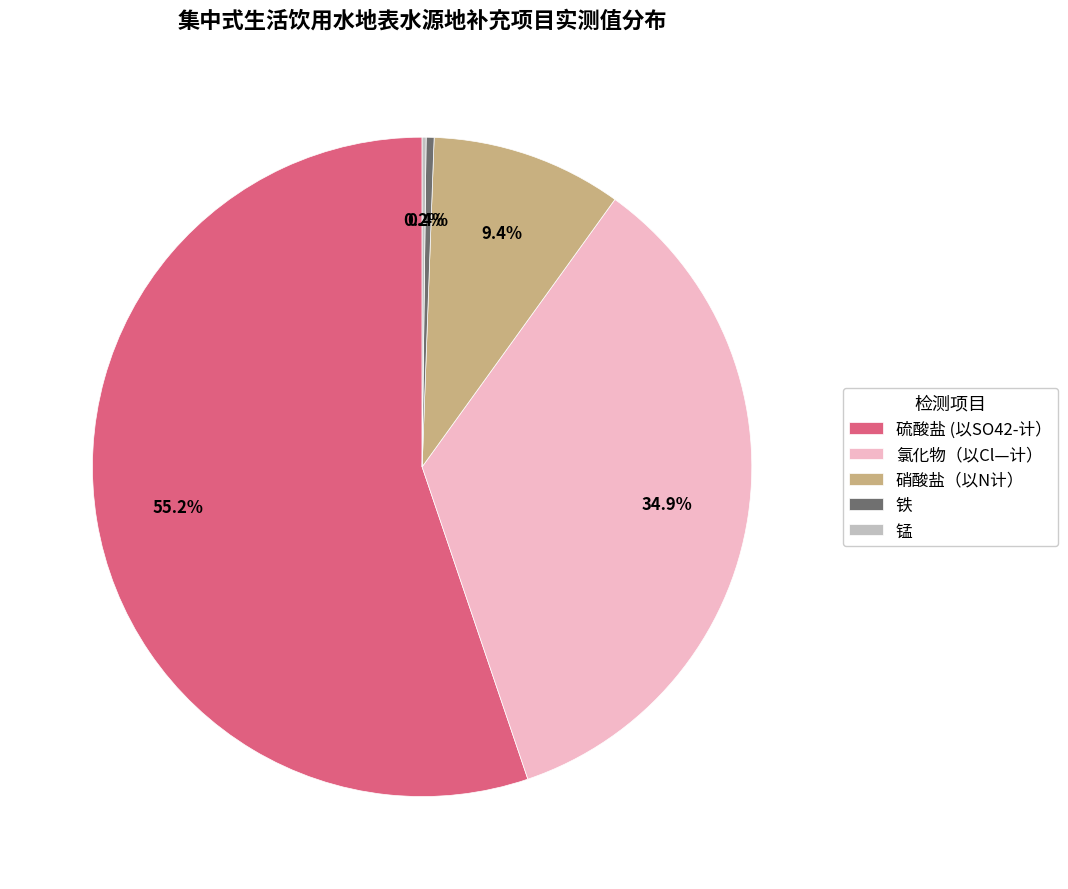

How much of the chart is everything except 硝酸盐（以N计）?

90.6%